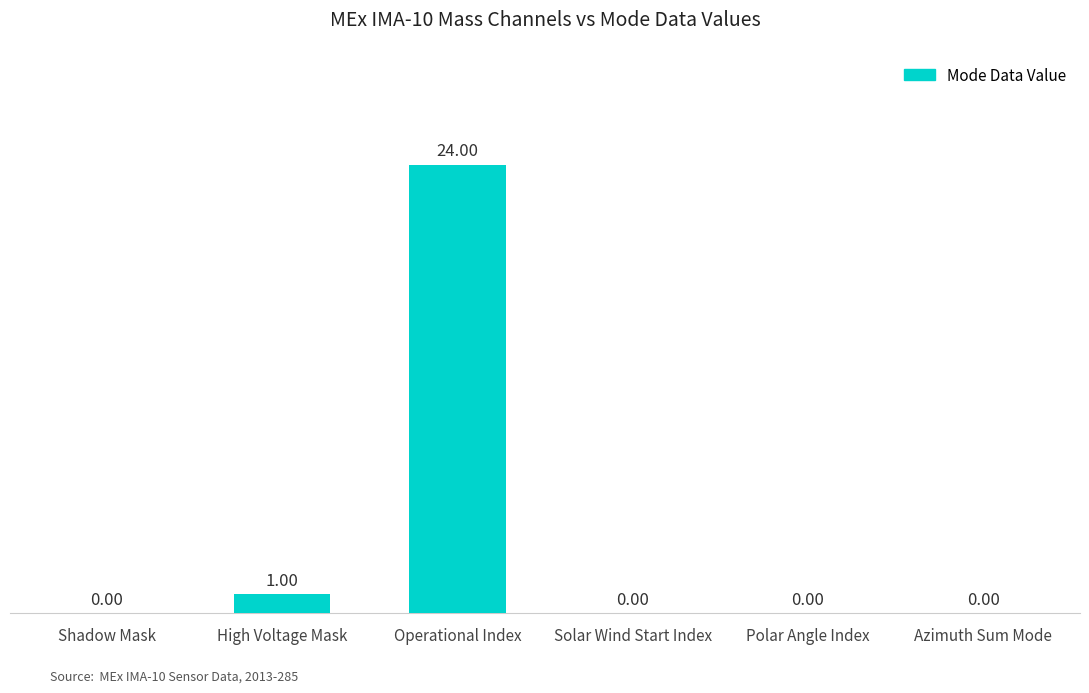

Where is the data nearest to the value 12?

High Voltage Mask